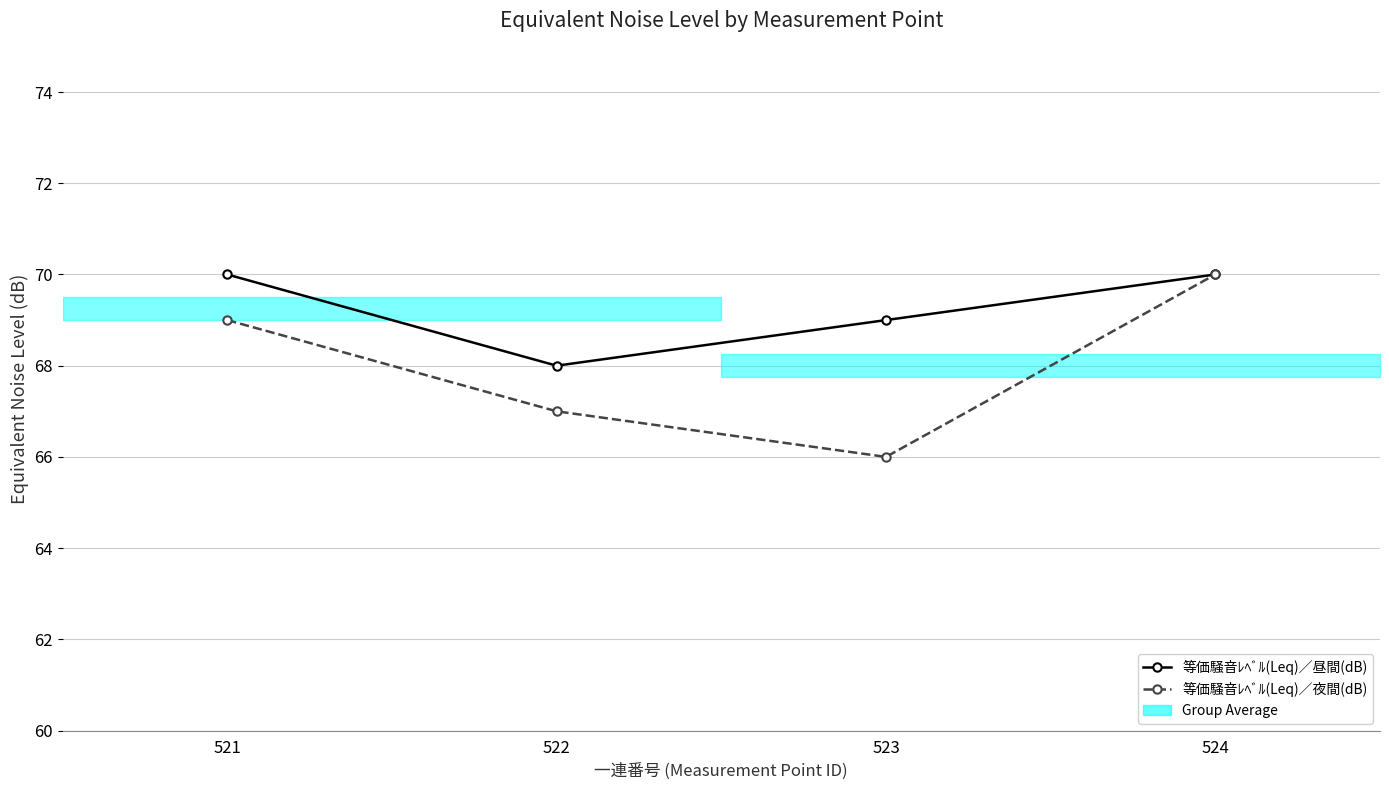

True or false: 等価騒音ﾚﾍﾞﾙ(Leq)／昼間(dB) has a value of 40 at 521.

False